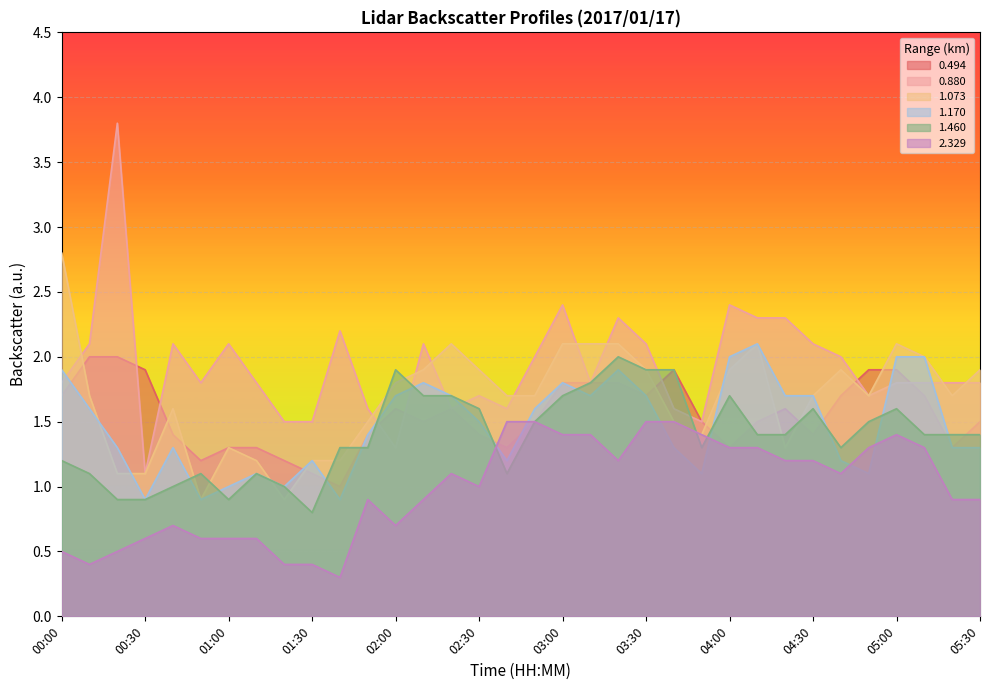

Which series ends up on top after the final intersection of 0.880 and 1.073?

1.073